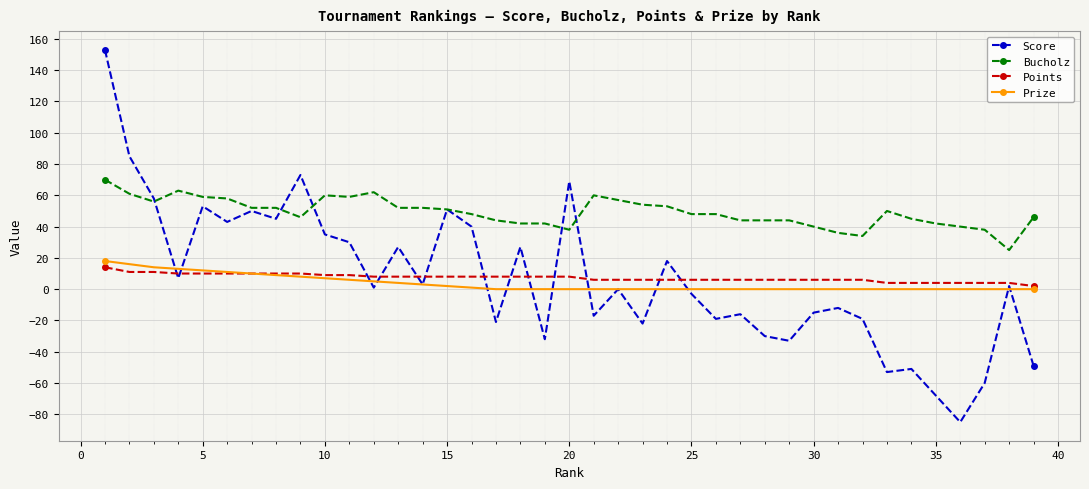

How many data points does each series have?

39